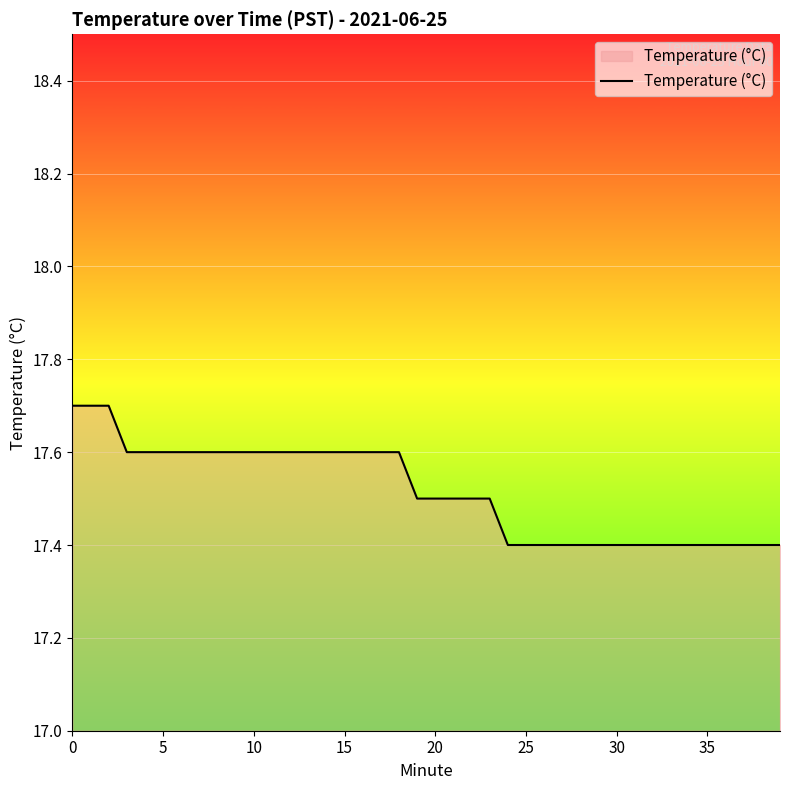

What is the minimum value shown in the chart?

17.4